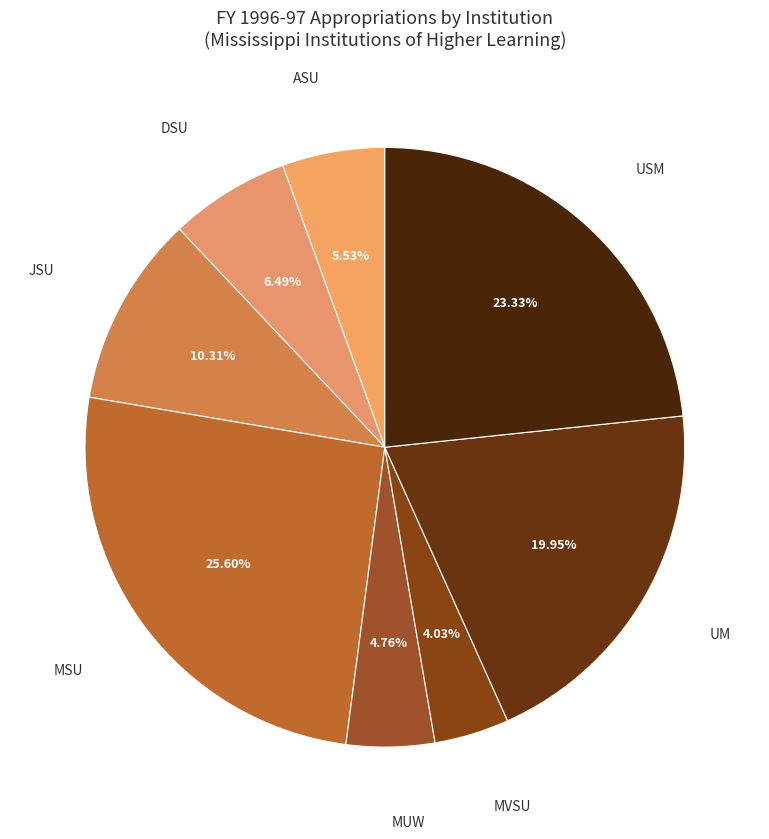

How many segments does this pie chart have?

8